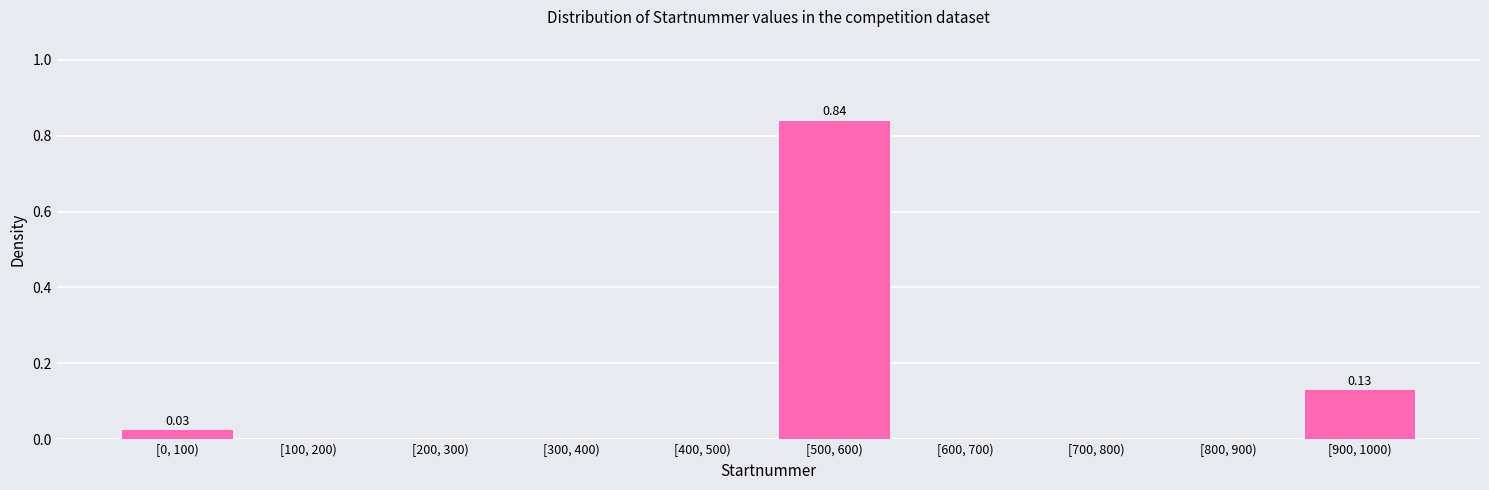

What is the change in value from [500, 600) to [900, 1000)?

-0.7